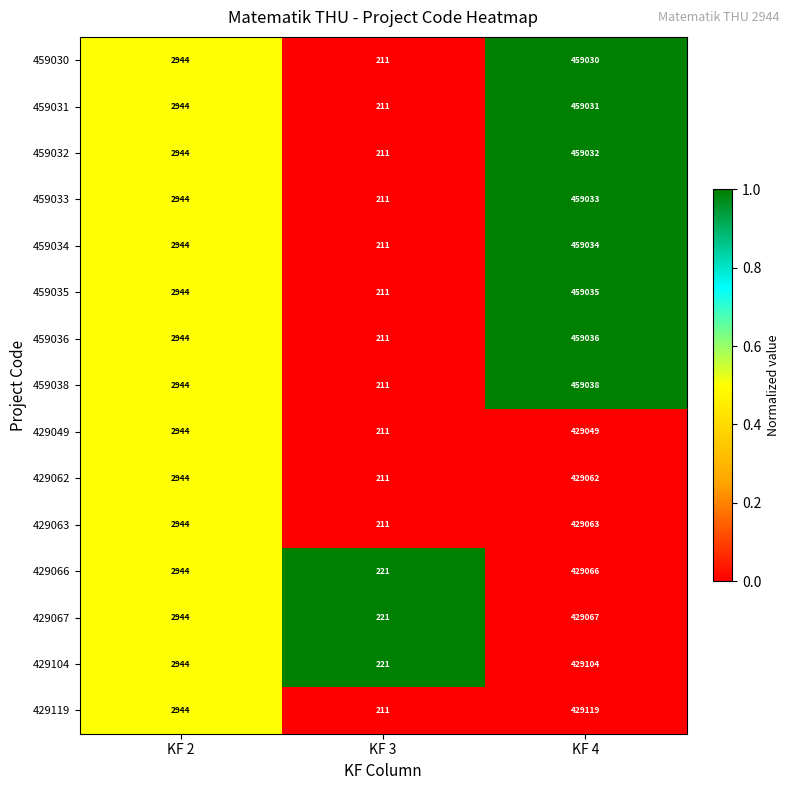

Which series has the widest spread of values?

459038